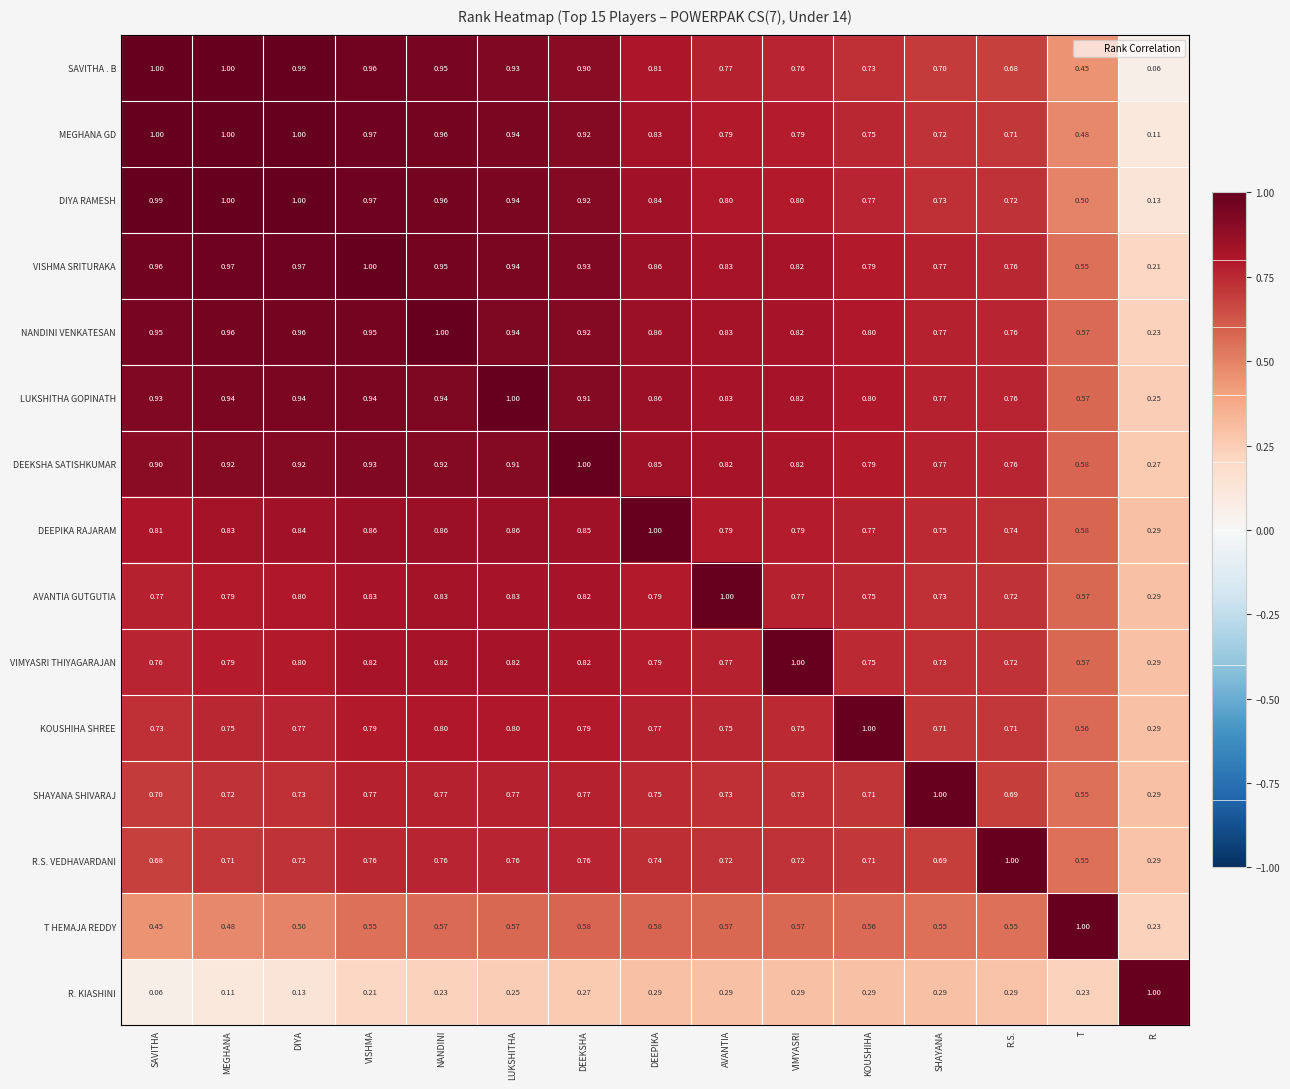

Which series has the largest total across all categories?

NANDINI VENKATESAN